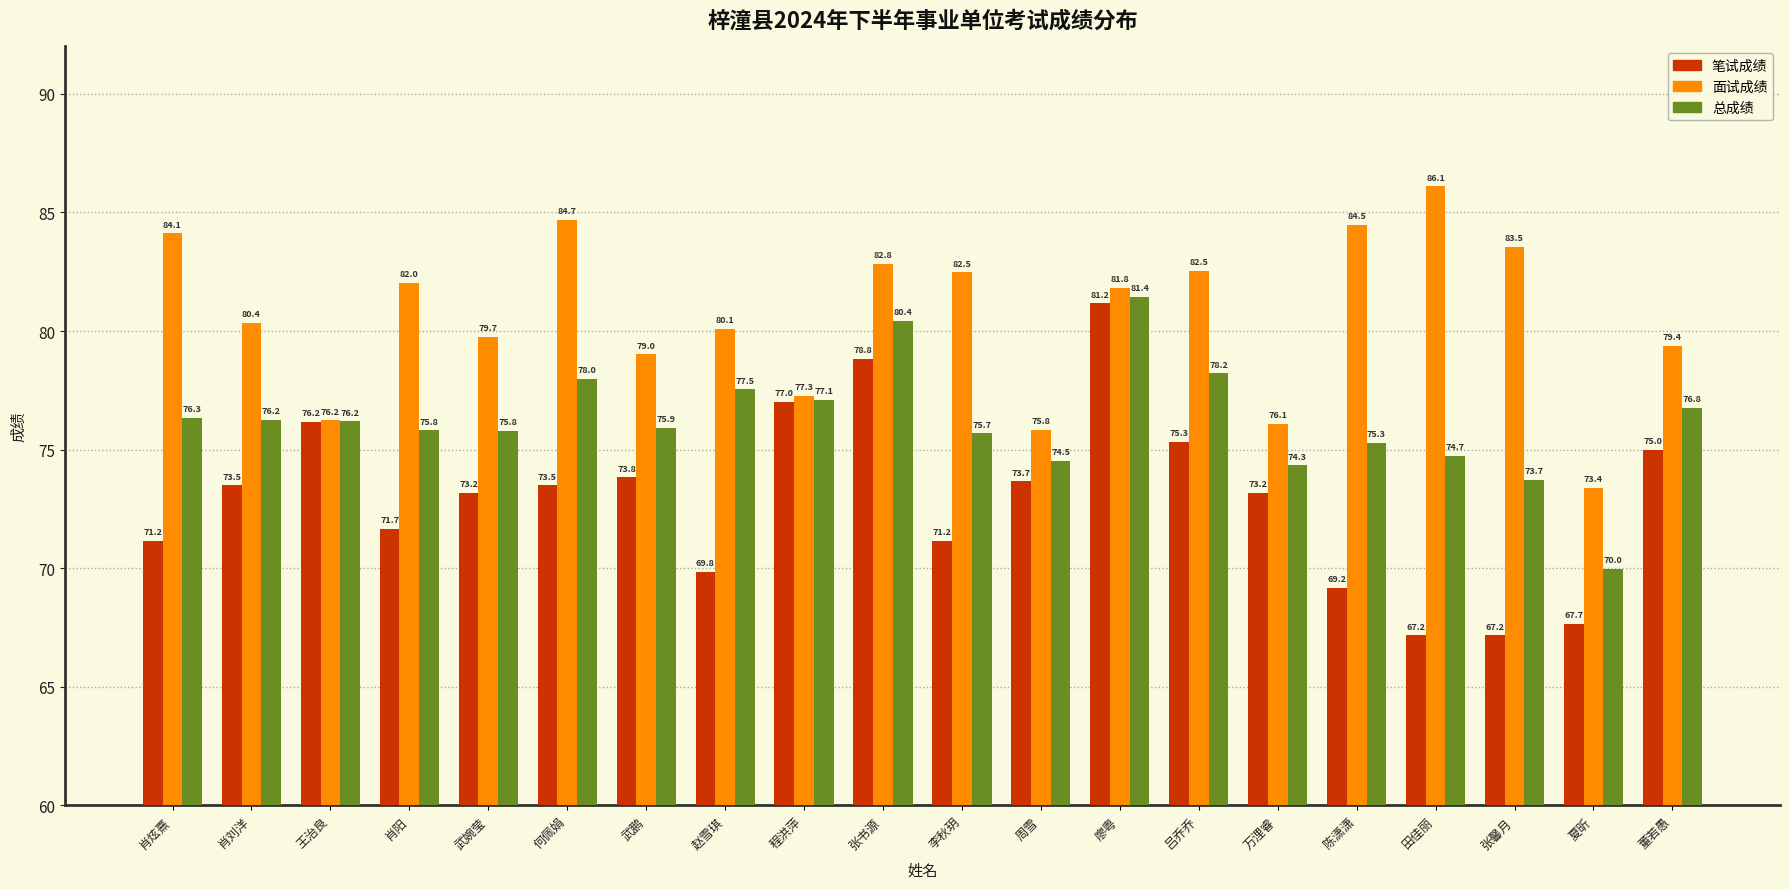

How many groups of bars are there?

20